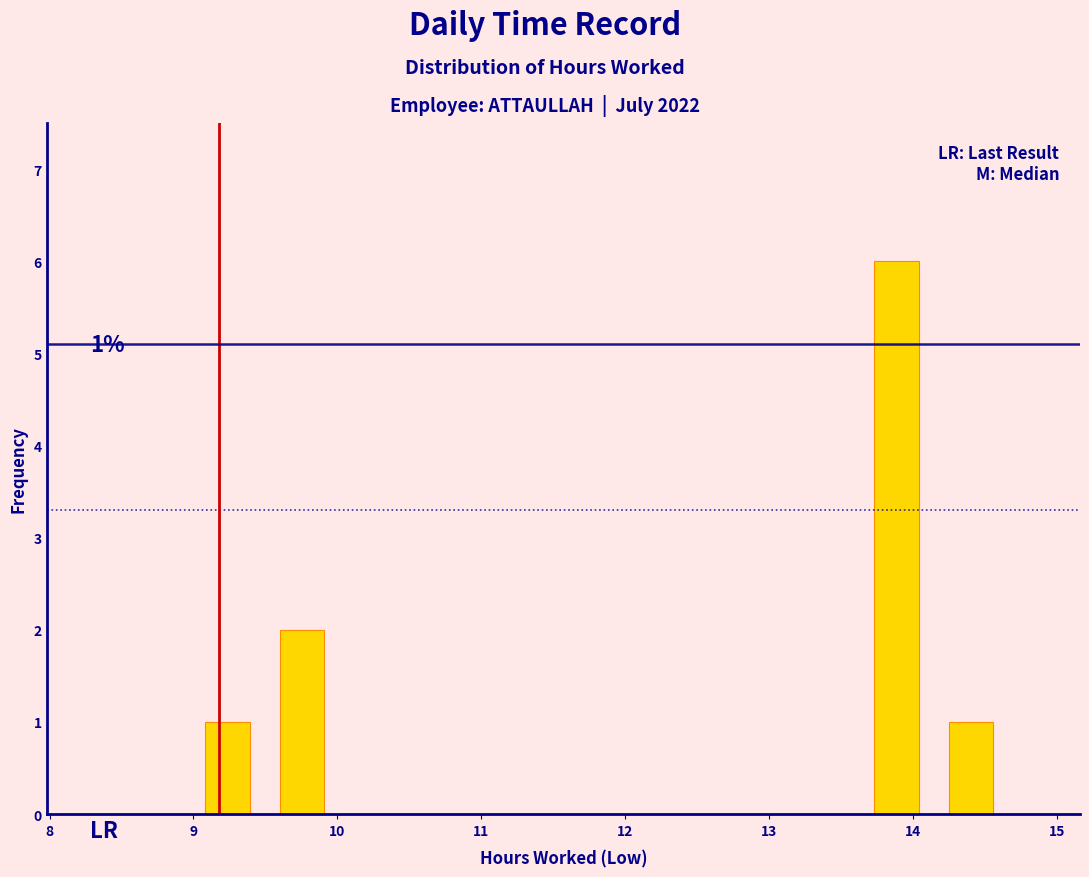

Over which range of the x-axis is the bar tallest?

13.6 to 14.1